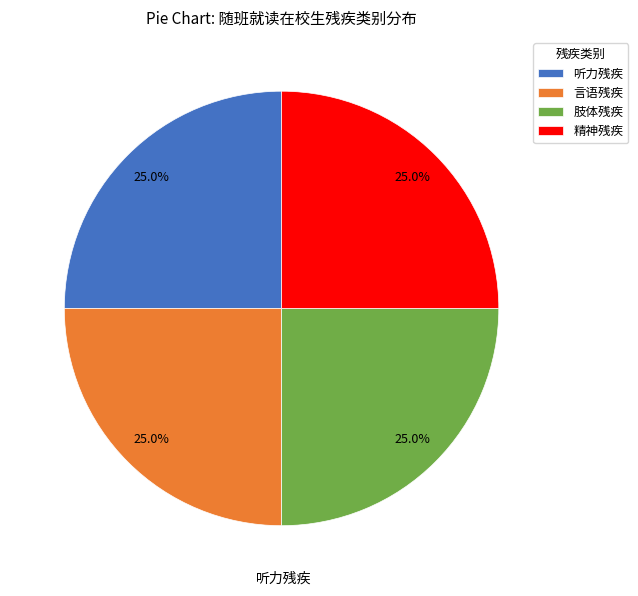

What is the ratio of the value at 听力残疾 to the value at 肢体残疾?

1.0